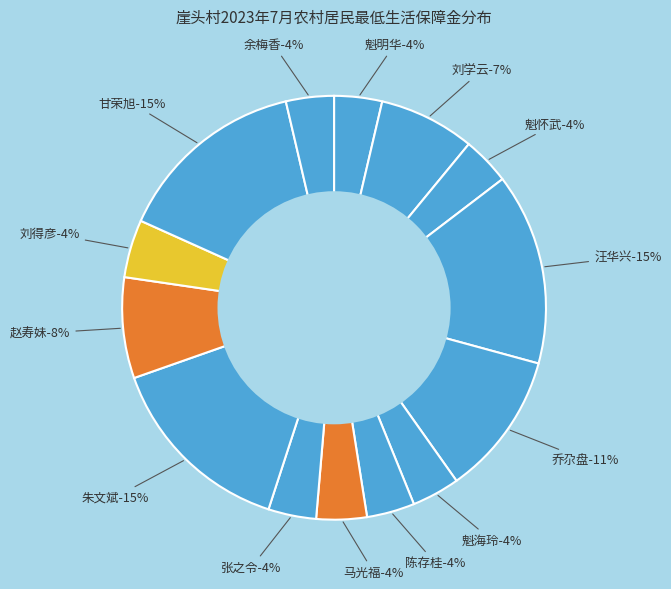

To the nearest percent, what is the difference between the 朱文斌 and 余梅香 slice percentages?

11%